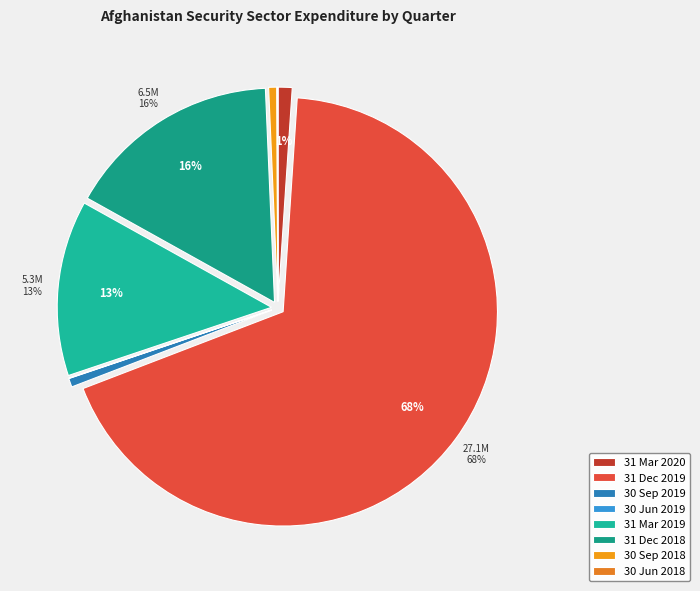

Does any single category account for the majority?

Yes